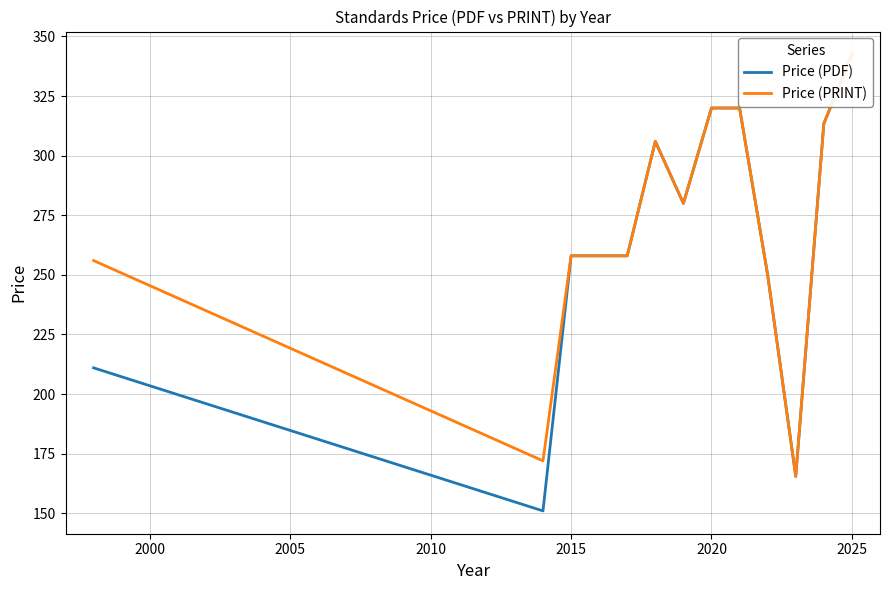

True or false: Price (PDF) and Price (PRINT) intersect in this chart.

False